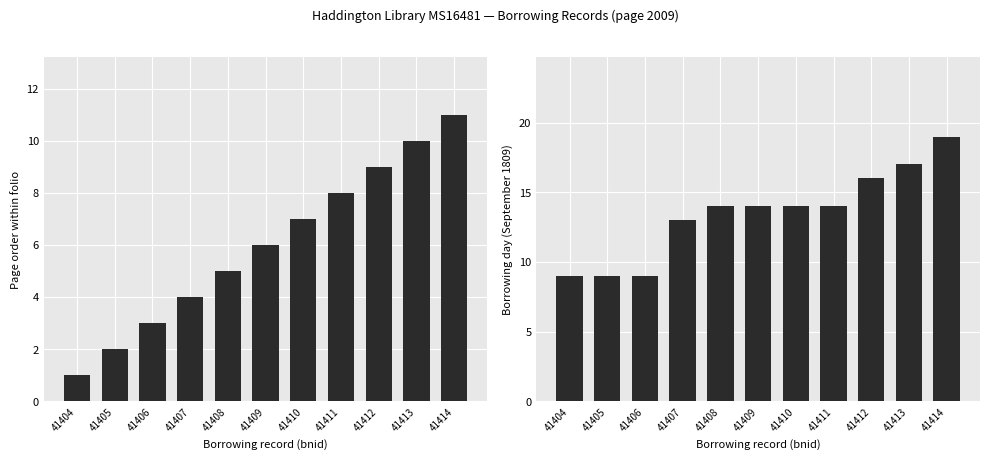

What is the value of the pageorder bar at the 8th from the left?

8